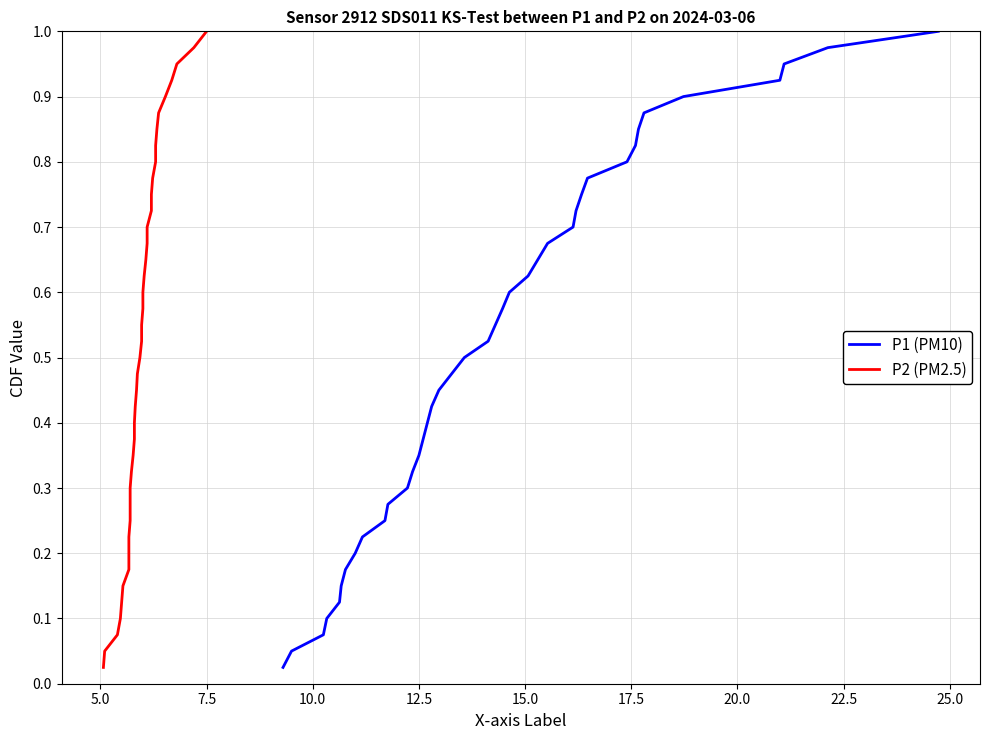

Reading left to right, what are all the values shown in this chart?

P1 (PM10): 0.0	0.1	0.1	0.1	0.1	0.1	0.2	0.2	0.2	0.2	0.3	0.3	0.3	0.3	0.4	0.4	0.4	0.5	0.5	0.5	0.5	0.6	0.6	0.6	0.6	0.7	0.7	0.7	0.7	0.8	0.8	0.8	0.8	0.8	0.9	0.9	0.9	0.9	1.0	1.0
P2 (PM2.5): 0.0	0.1	0.1	0.1	0.1	0.1	0.2	0.2	0.2	0.2	0.3	0.3	0.3	0.3	0.4	0.4	0.4	0.5	0.5	0.5	0.5	0.6	0.6	0.6	0.6	0.7	0.7	0.7	0.7	0.8	0.8	0.8	0.8	0.8	0.9	0.9	0.9	0.9	1.0	1.0